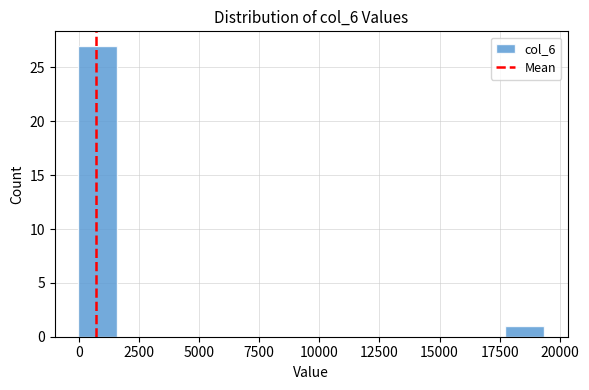

Around what value on the x-axis is the tallest bar? Give the approximate position of its centre, as read against the axis.

1000